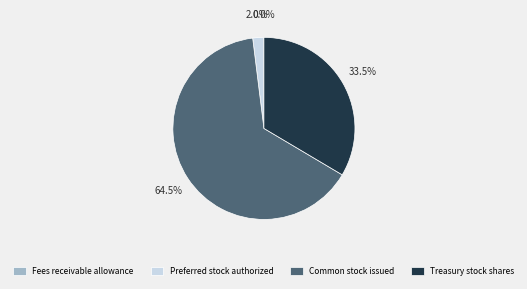

Does Preferred stock authorized account for over 50% of the chart?

No